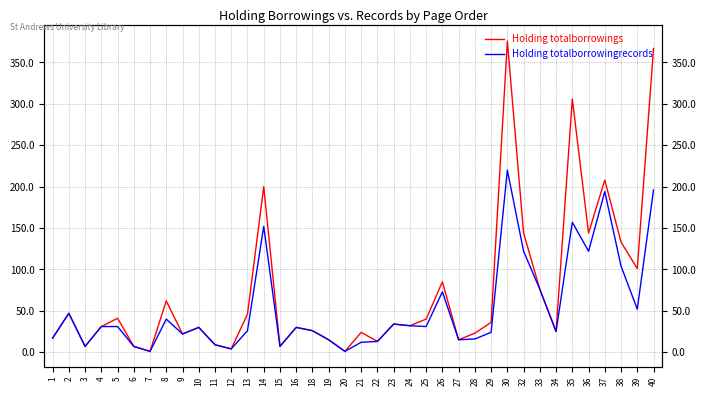

Which series has the largest total across all categories?

Holding totalborrowings